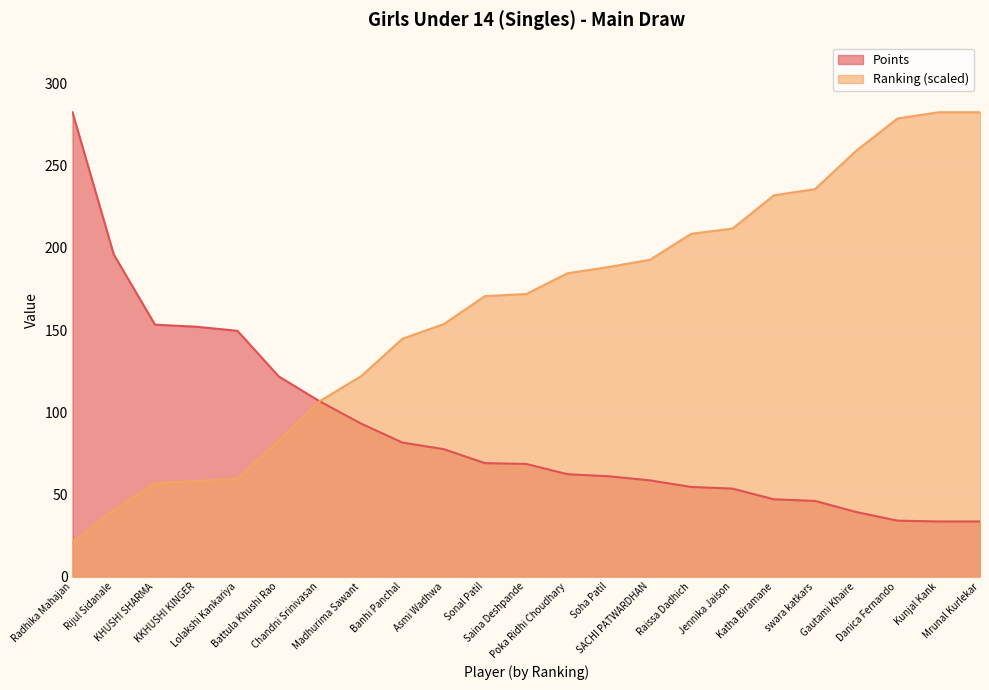

List the series in order of their overall mean, highest first.

Ranking (scaled), Points